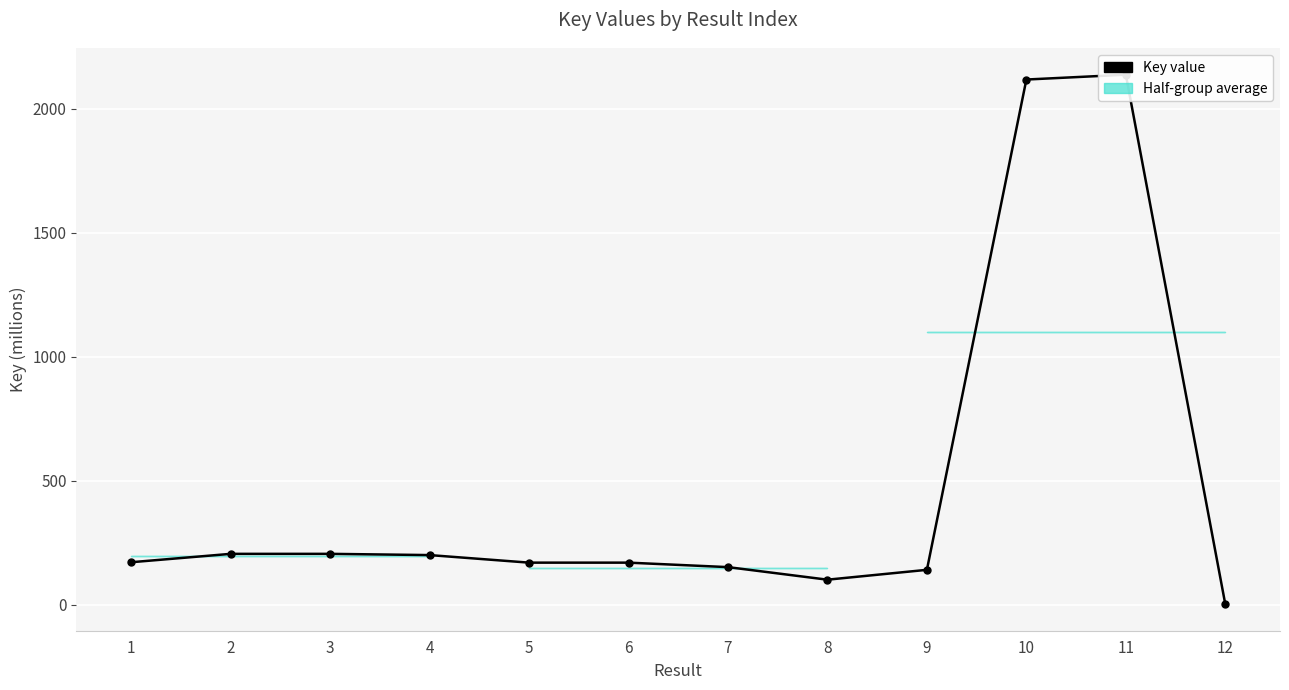

What is the difference between the maximum and minimum values?

2136.0